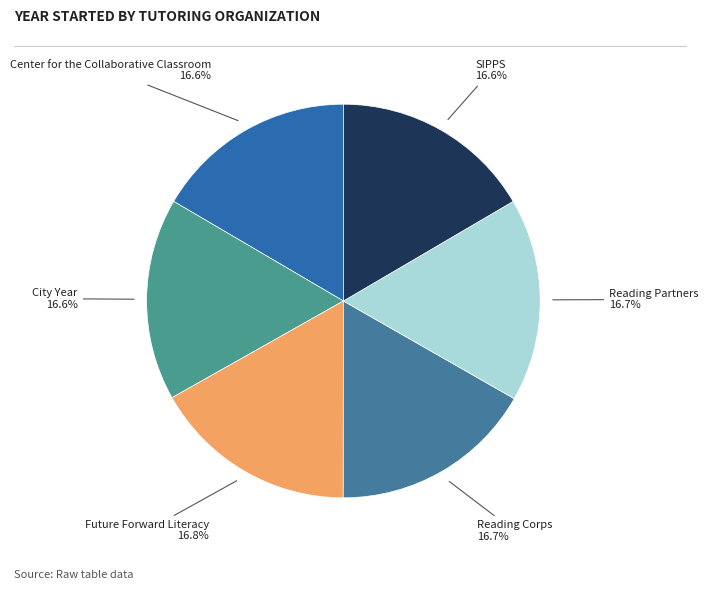

Is it true that Reading Partners is 17% of the pie?

True